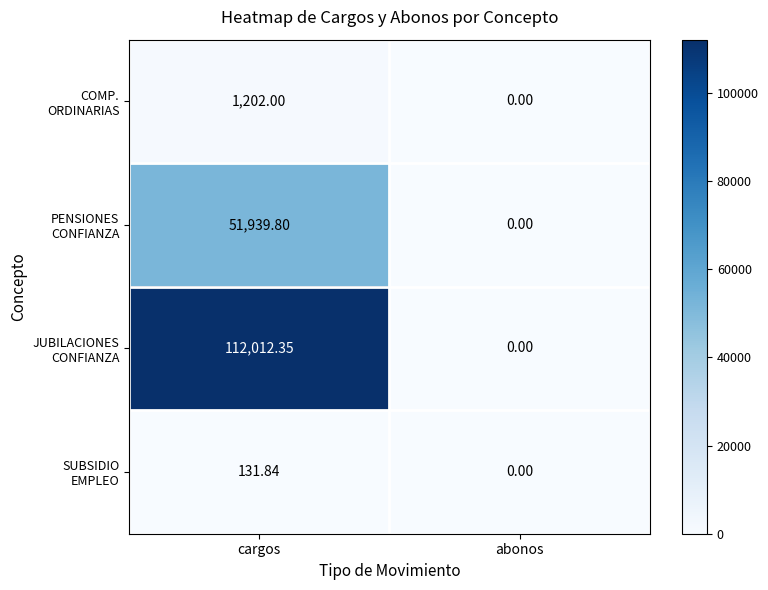

At which category is the sum across all series the highest?

cargos